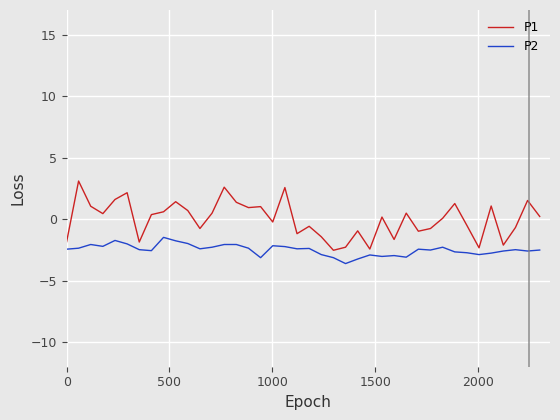

What is the difference between the second highest and minimum values in the P1 series?

5.1